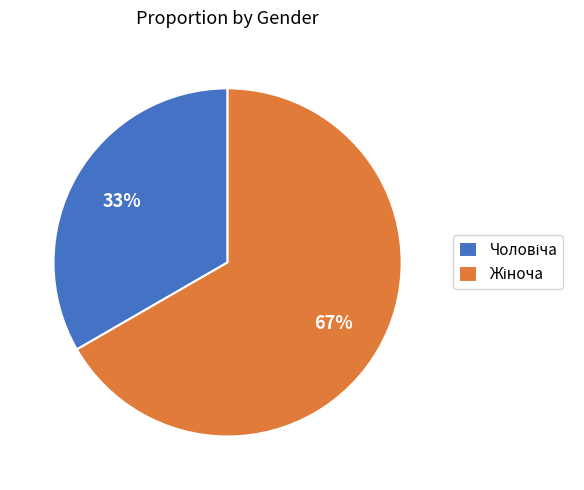

To the nearest percent, what is the average slice percentage?

50%